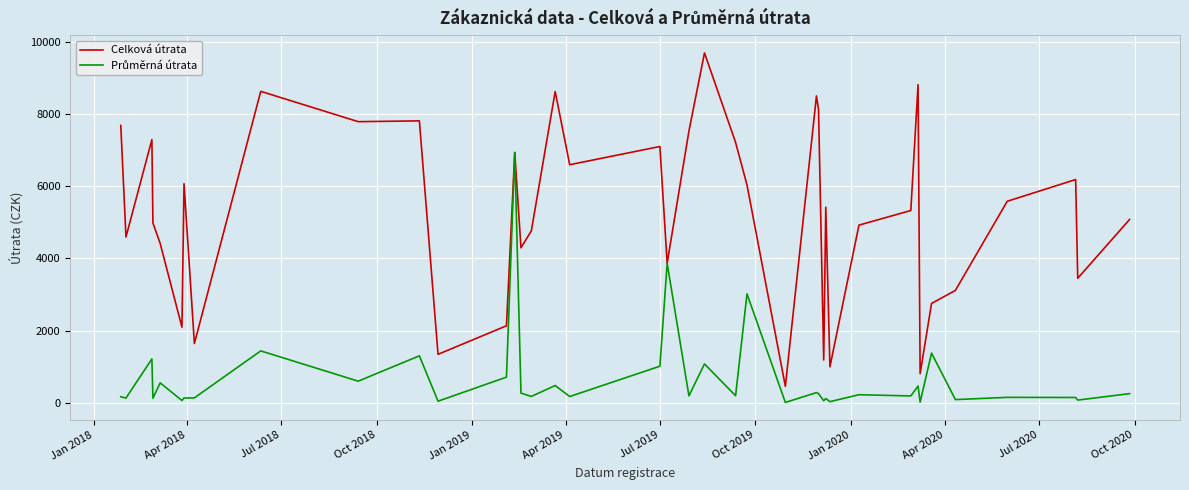

What is the greatest value displayed?

9691.3